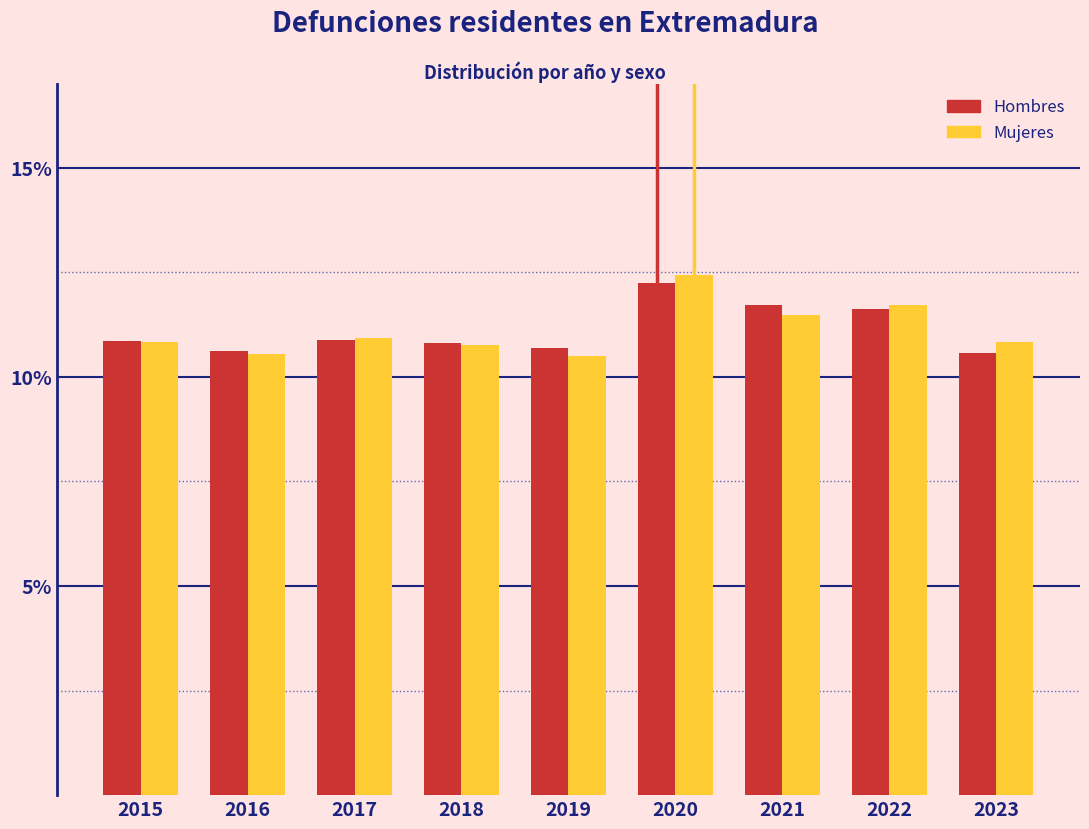

Between 2018 and 2021, which series saw the biggest shift?

Hombres